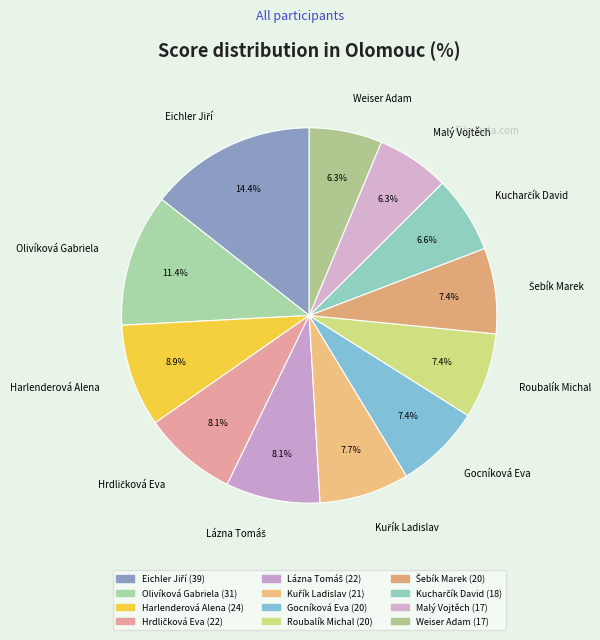

Does any single category account for the majority?

No